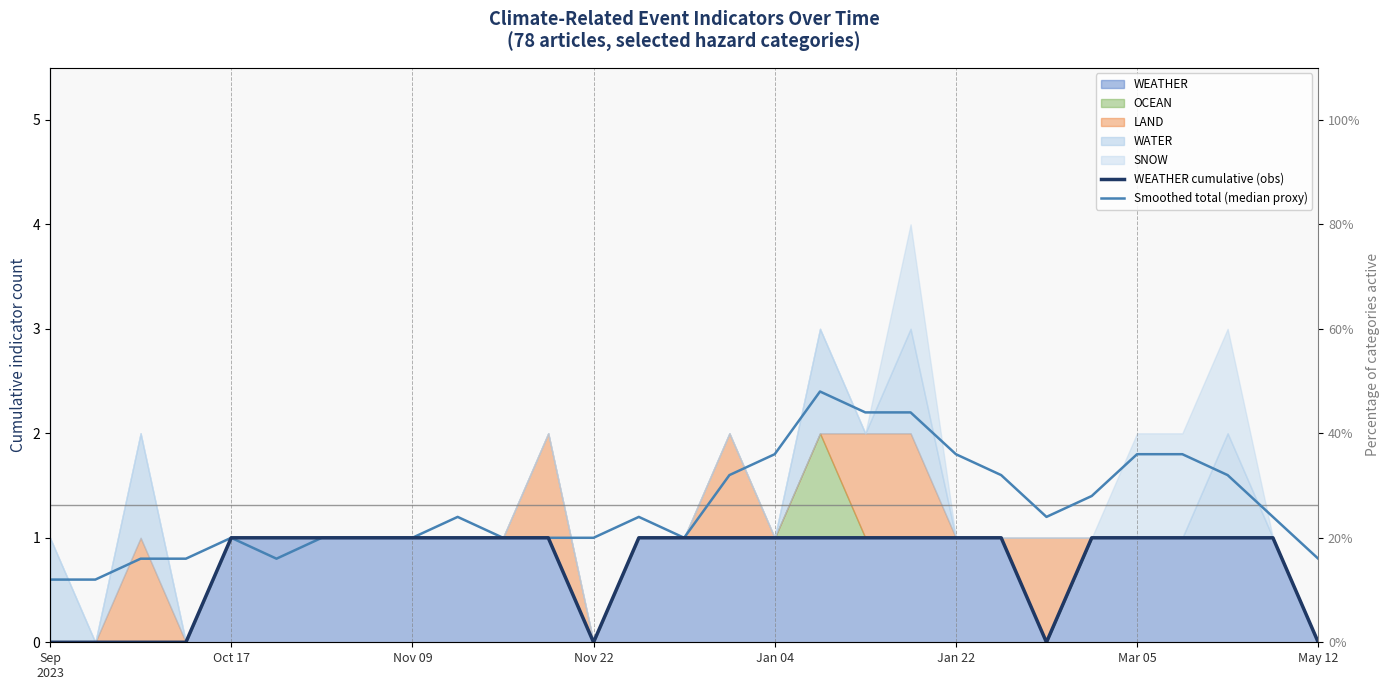

Reading left to right, what are all the values shown in this chart?

WEATHER cumulative (obs): 0.0	0.0	0.0	0.0	1.0	1.0	1.0	1.0	1.0	1.0	1.0	1.0	0.0	1.0	1.0	1.0	1.0	1.0	1.0	1.0	1.0	1.0	0.0	1.0	1.0	1.0	1.0	1.0	0.0
Smoothed total (median proxy): 0.6	0.6	0.8	0.8	1.0	0.8	1.0	1.0	1.0	1.2	1.0	1.0	1.0	1.2	1.0	1.6	1.8	2.4	2.2	2.2	1.8	1.6	1.2	1.4	1.8	1.8	1.6	1.2	0.8